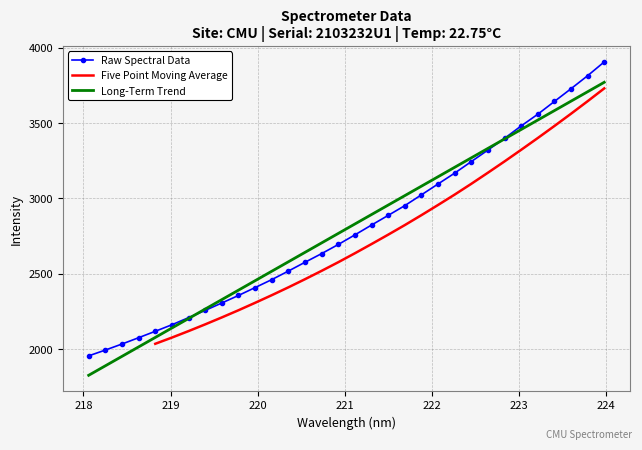

What is the smallest value displayed?

1954.6